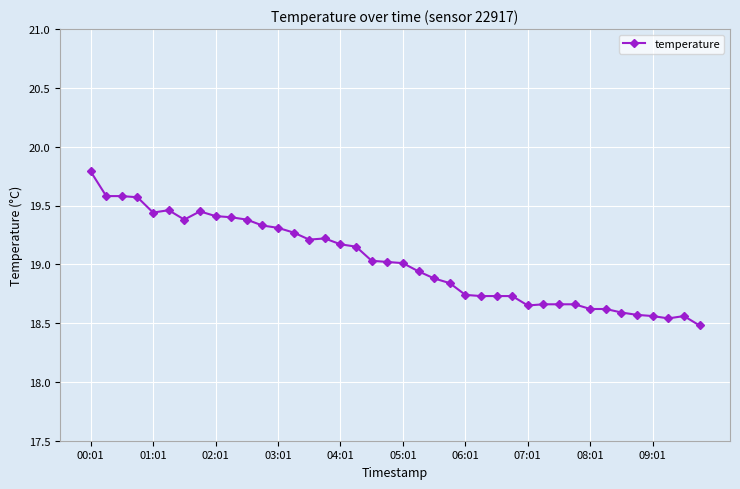

What is the difference between the second highest and second lowest values?

1.0